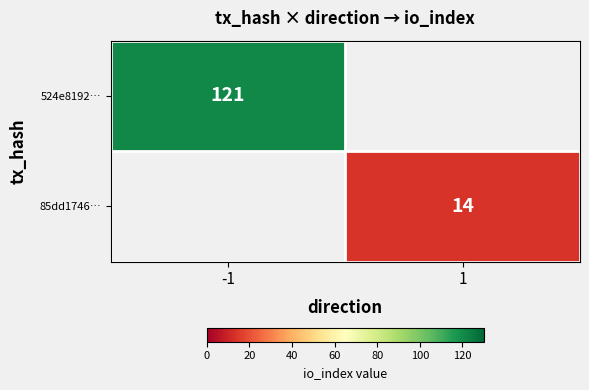

Which category has the lowest value across all series?

1